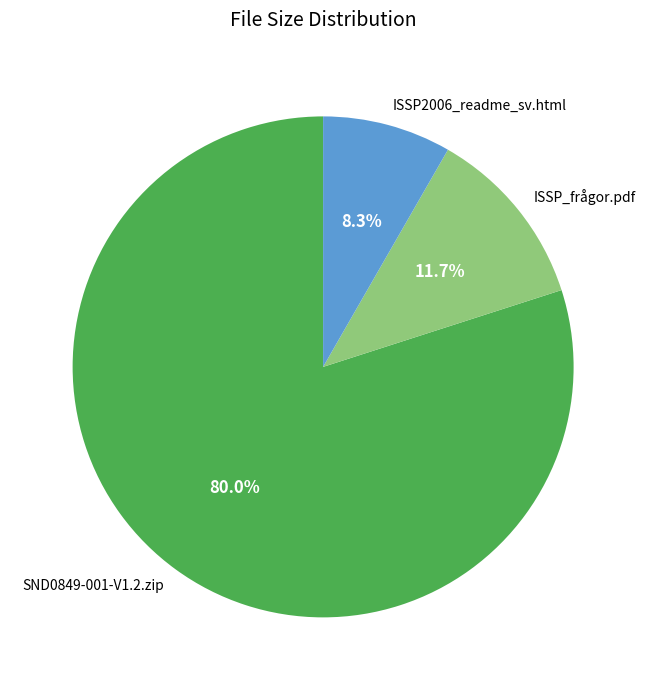

Does any single category account for the majority?

Yes